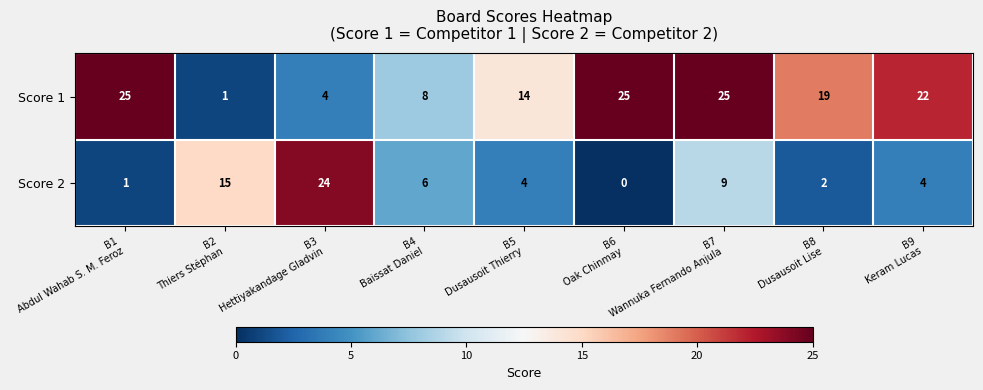

How many data points does each series have?

9